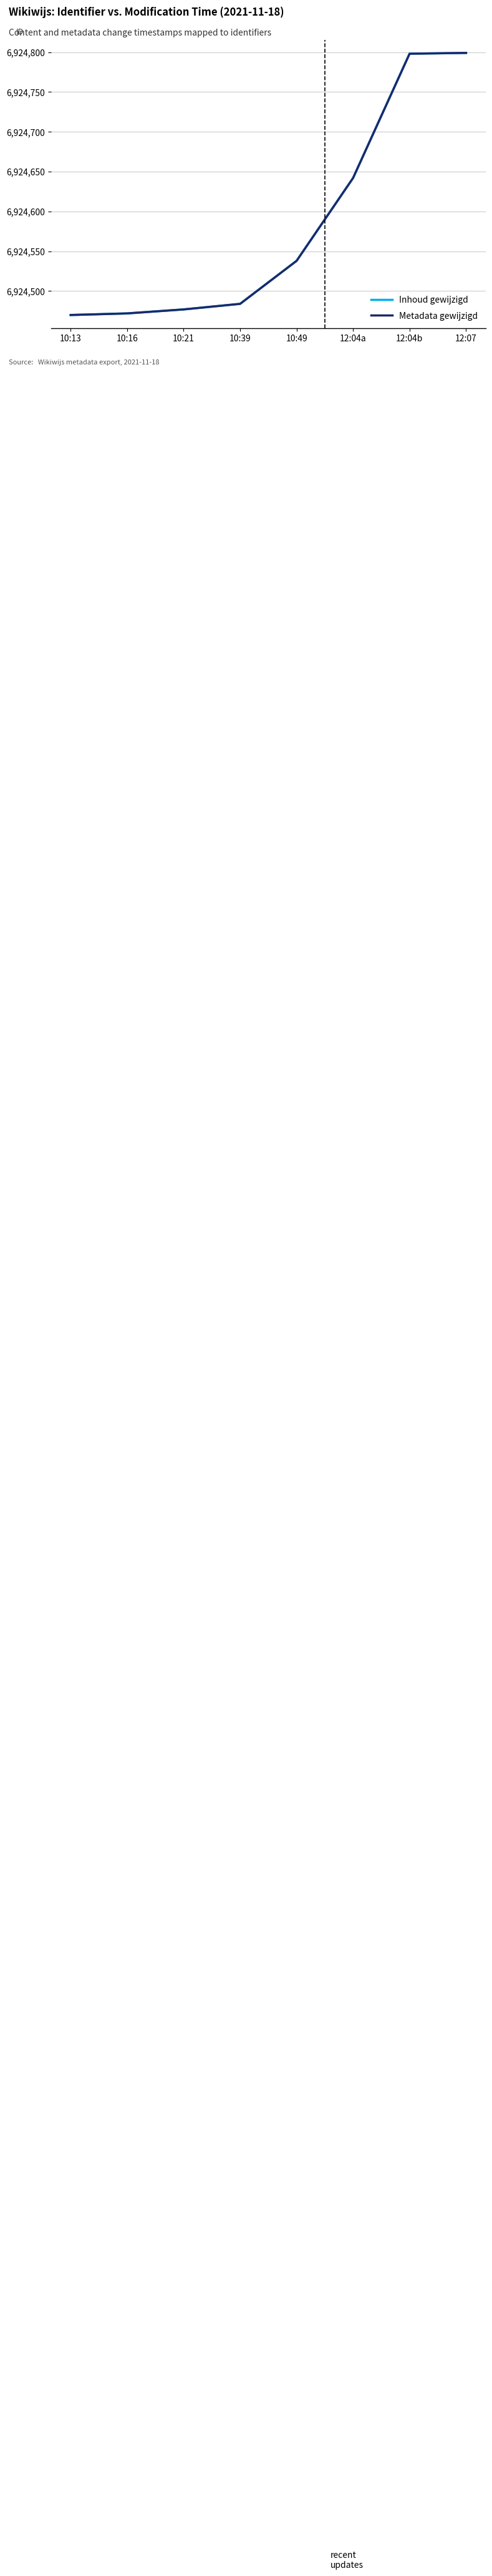

Does the chart have visible grid lines?

Yes